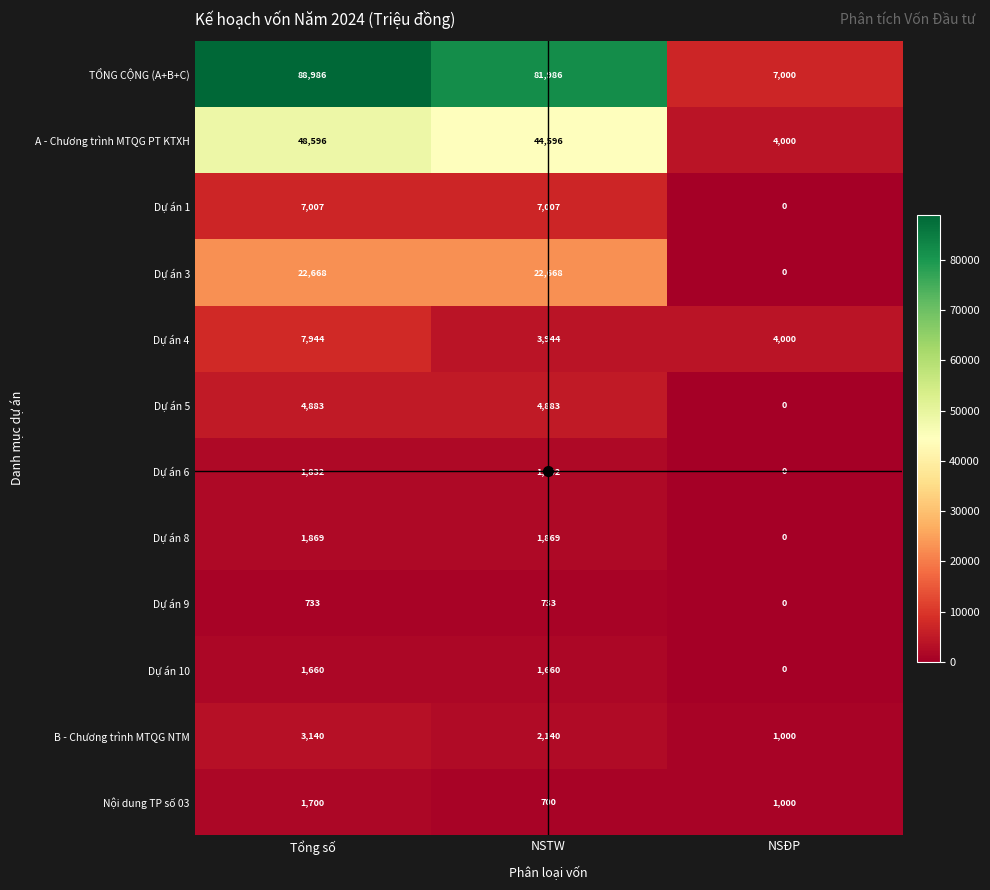

What is the average value of the Dự án 1 series?

4671